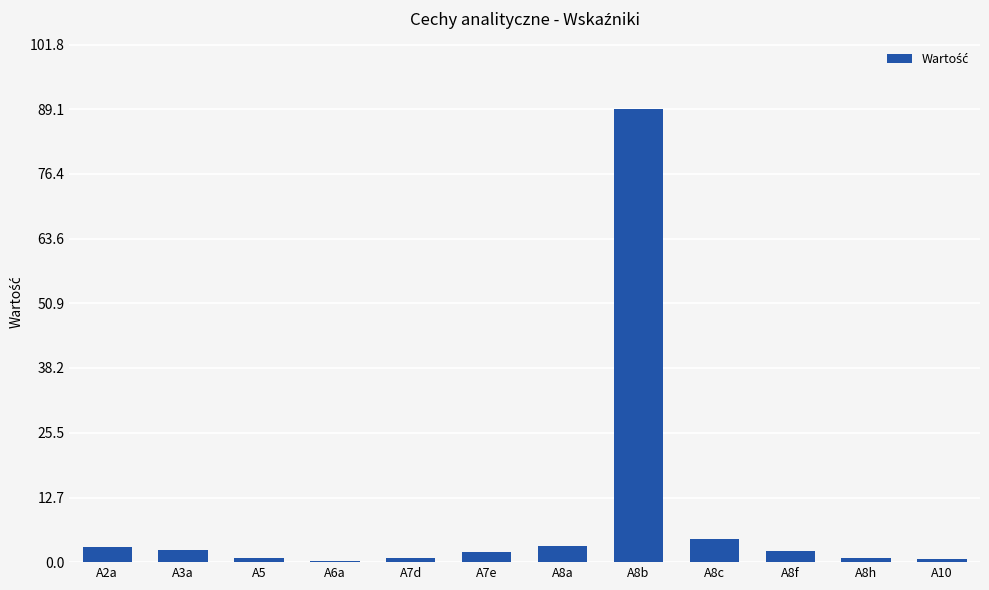

At which category does the chart reach its peak across all series?

A8b